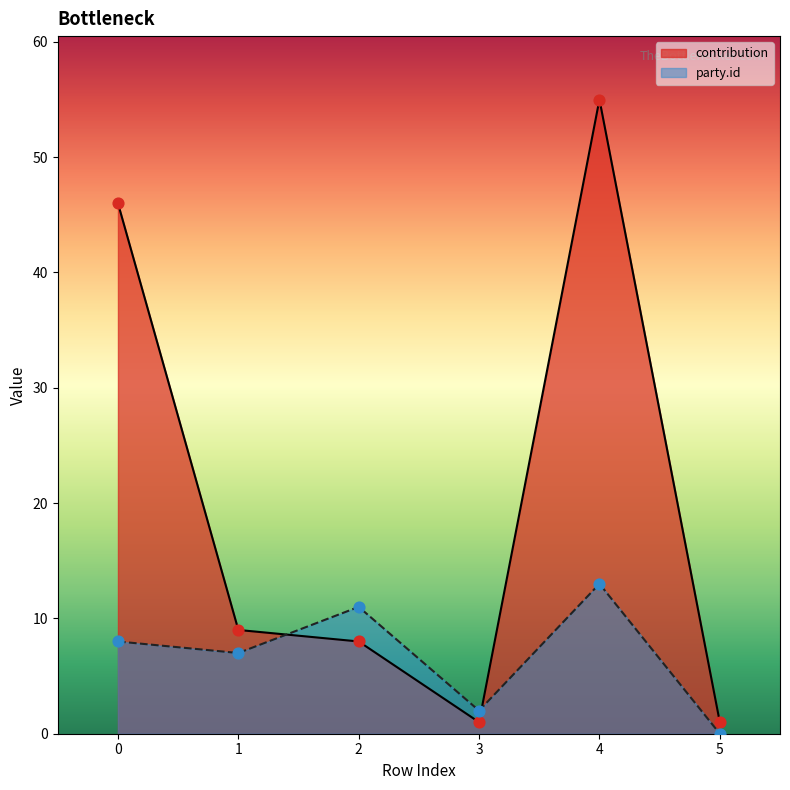

Which series has the widest spread of Y values?

contribution